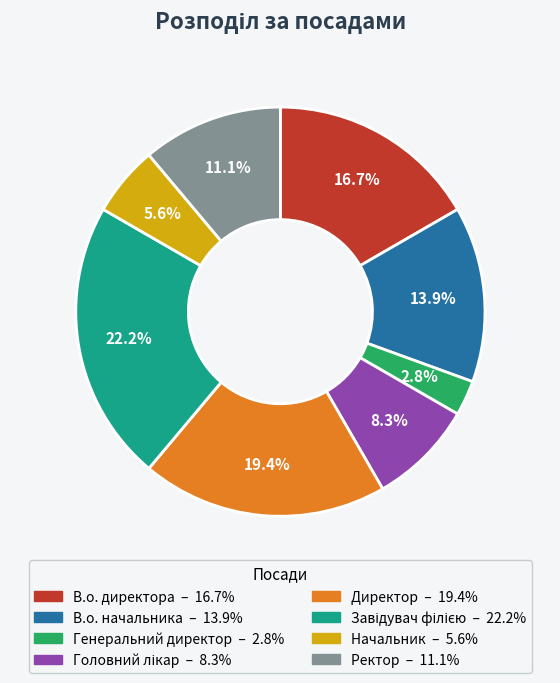

What is the ratio of the value at В.о. начальника to the value at Директор?

0.7